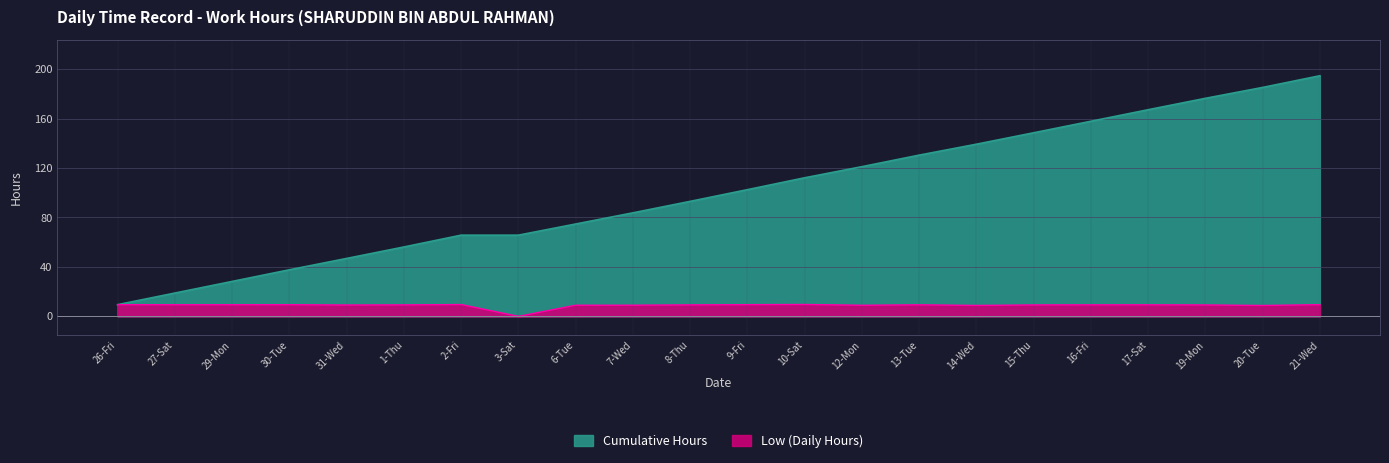

Where is the first local maximum for Low (Hours)?

30-Tue